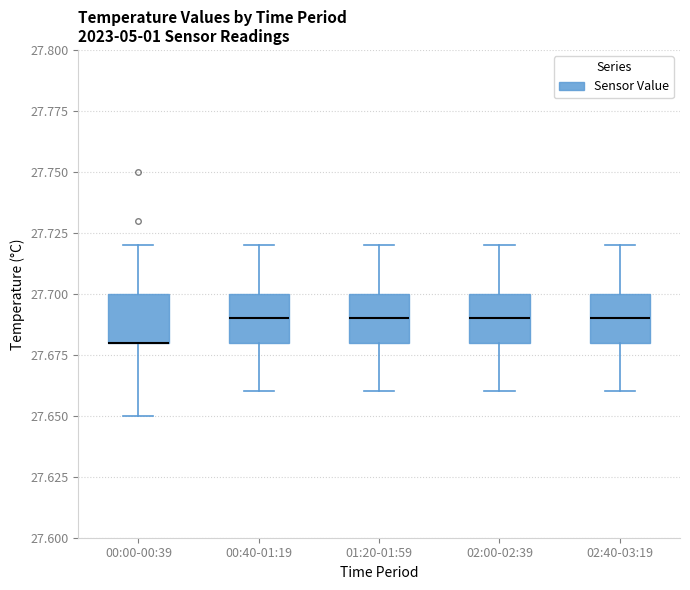

Reading left to right, read every box against the y-axis: the position of its median line, the range the box covers, and the ends of its whiskers. The values are not printed on the chart, so give them approximately, as read against the axis.

00:00-00:39: median 27.68 (drawn on the box's lower edge), box 27.68 to 27.70, whiskers 27.65 to 27.72
00:40-01:19: median 27.69, box 27.68 to 27.70, whiskers 27.66 to 27.72
01:20-01:59: median 27.69, box 27.68 to 27.70, whiskers 27.66 to 27.72
02:00-02:39: median 27.69, box 27.68 to 27.70, whiskers 27.66 to 27.72
02:40-03:19: median 27.69, box 27.68 to 27.70, whiskers 27.66 to 27.72